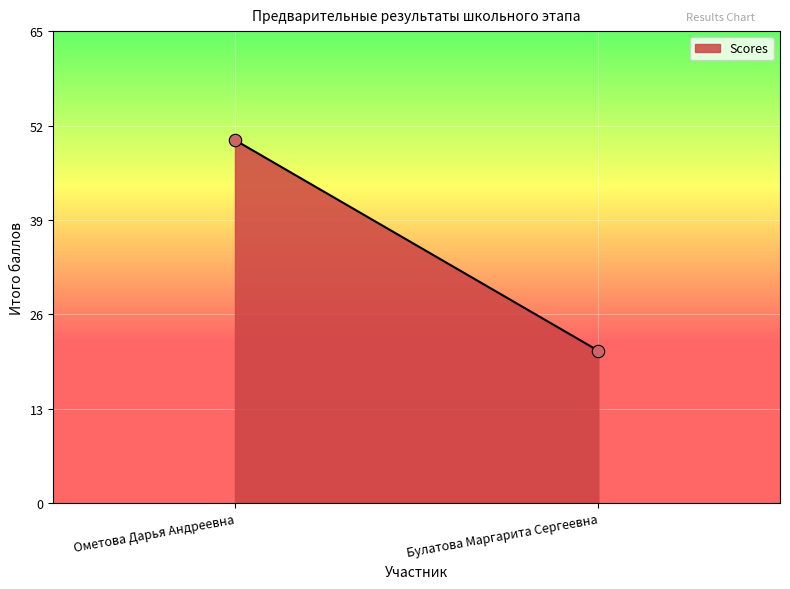

What is the difference between the maximum and minimum values?

29.0